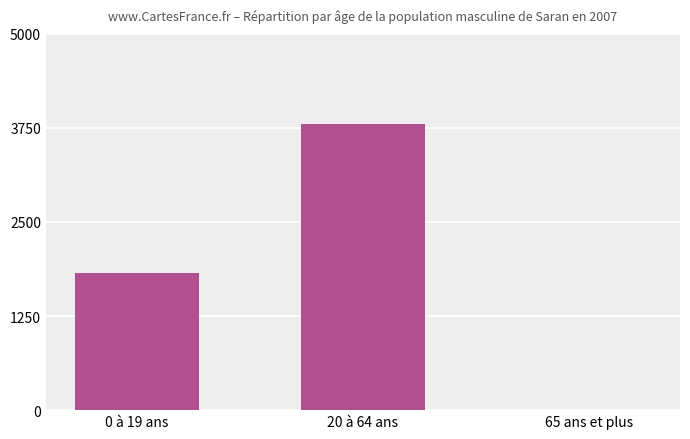

Count the number of data series in this chart.

1